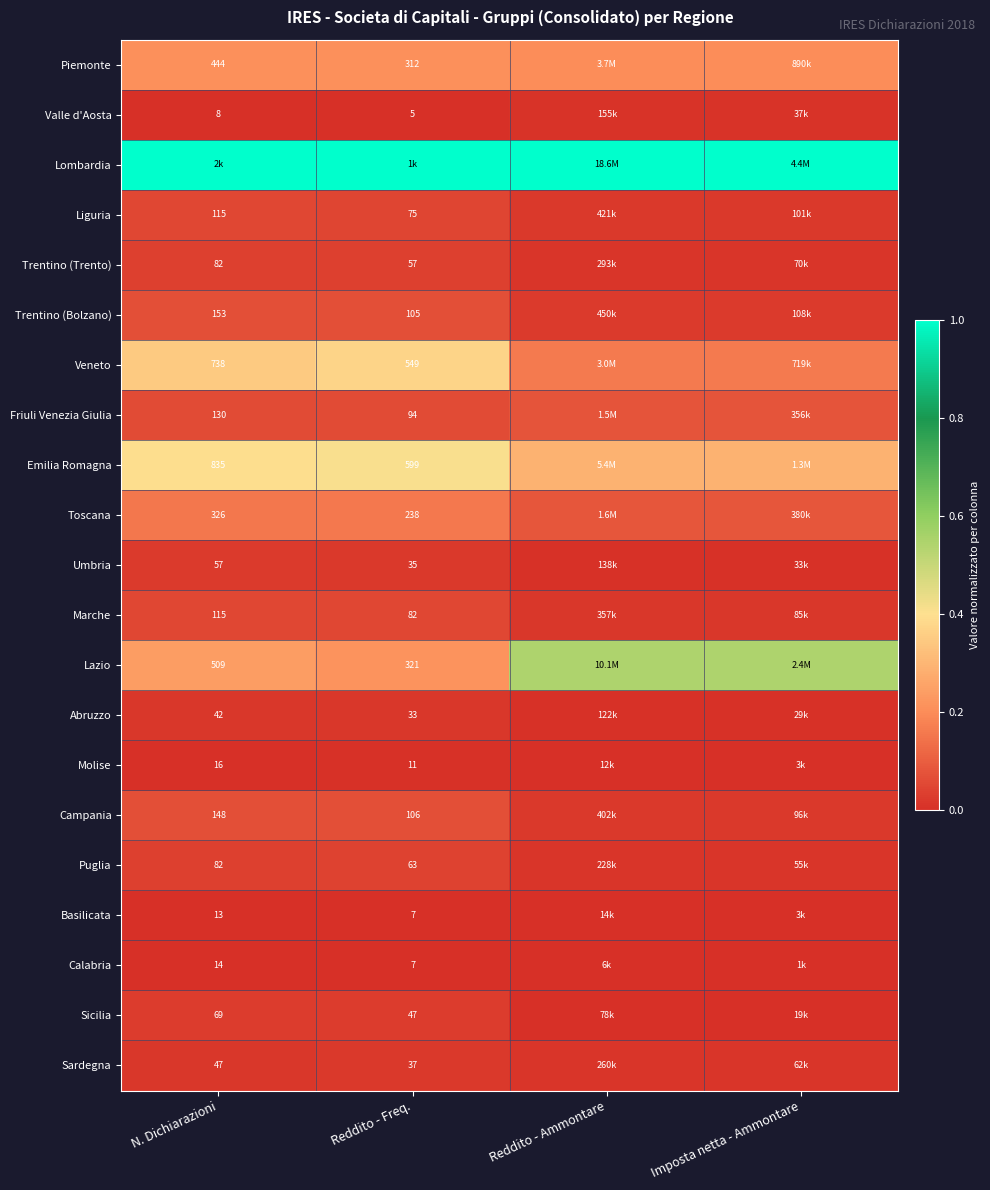

Is the value of Molise at N. Dichiarazioni greater than the value of Campania at N. Dichiarazioni?

No